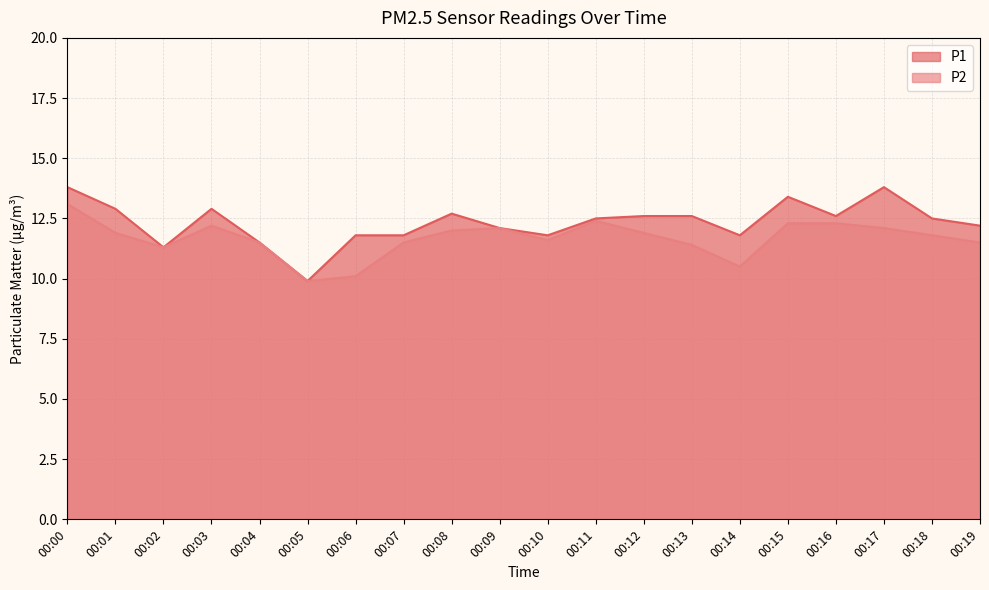

Count the number of data series in this chart.

2